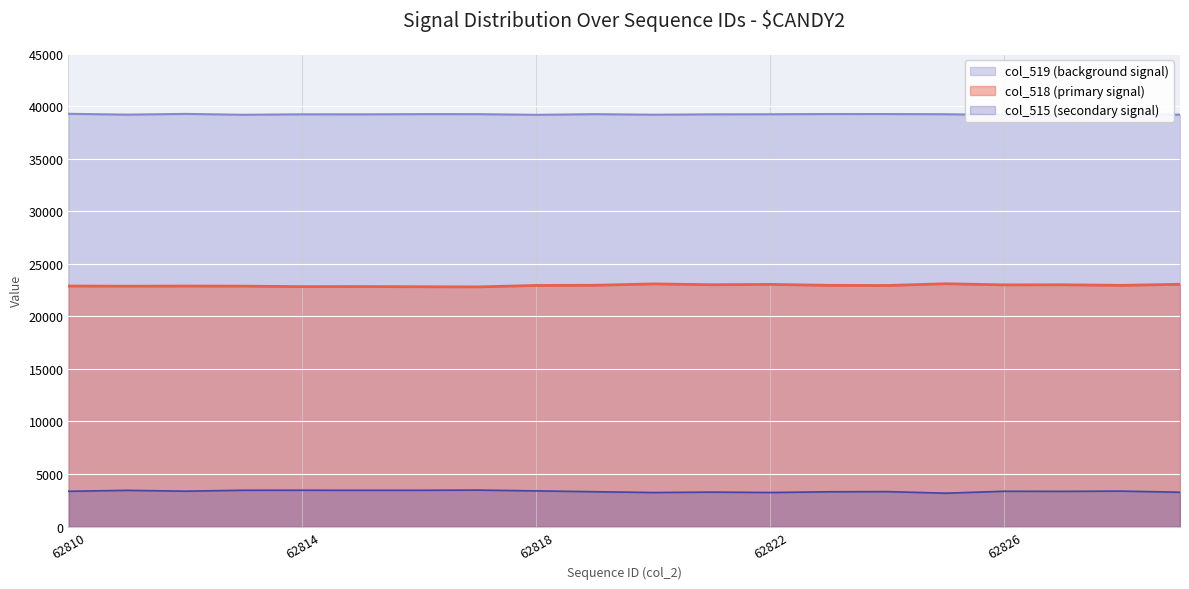

In col_518, how many points are higher than both neighbors (excluding endpoints)?

6